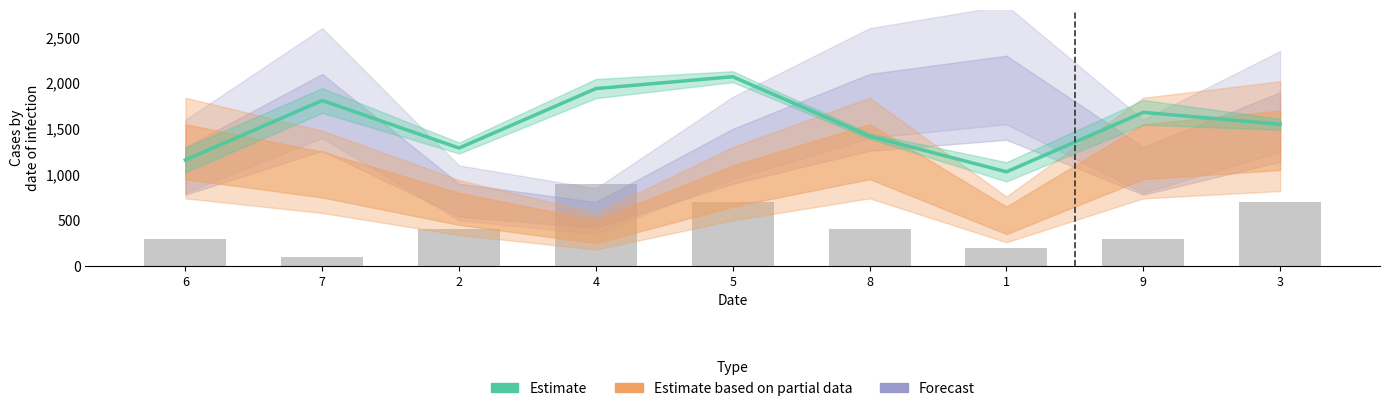

The value of col_6 at 6 is 1160. True or false?

True